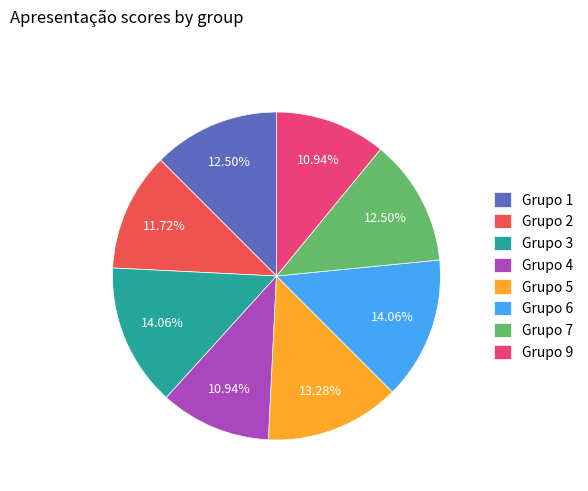

Is there any slice that represents more than half of the pie?

No